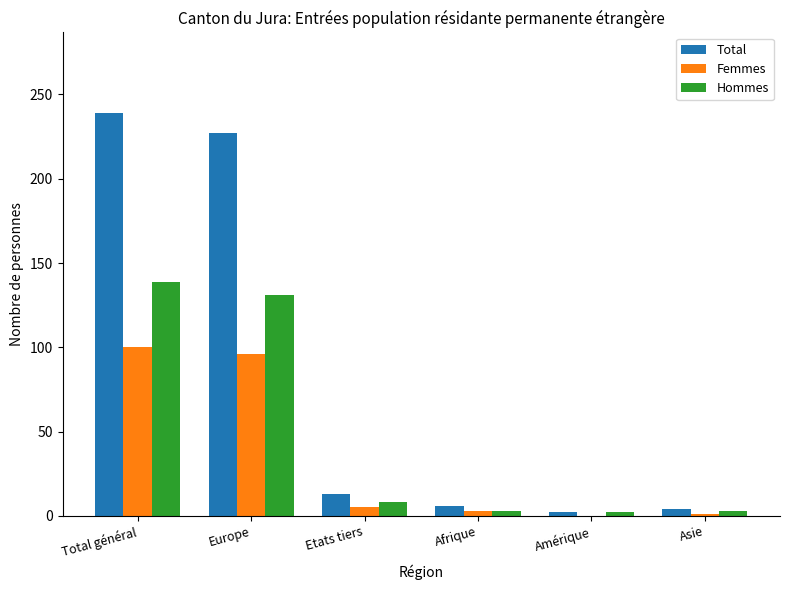

Between Total général and Asie, which series saw the biggest shift?

Total